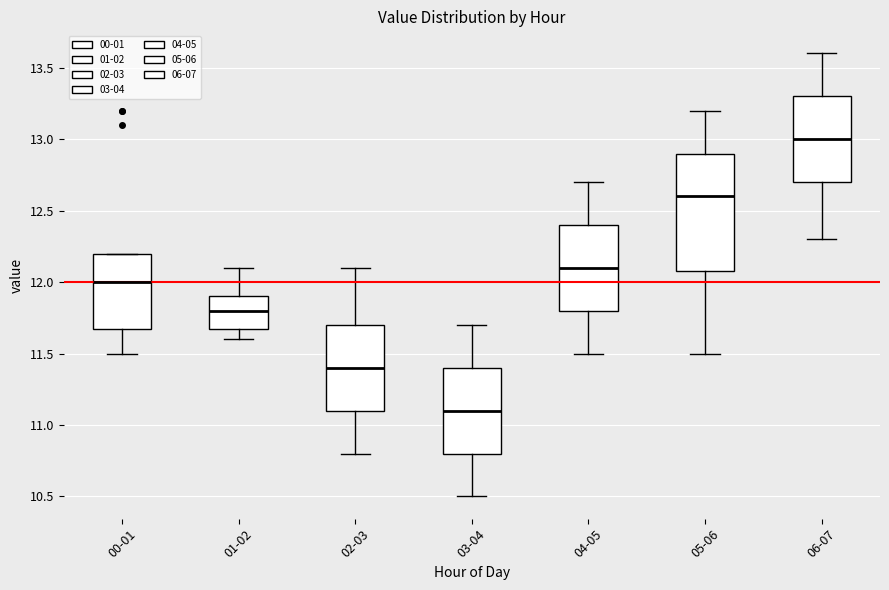

Reading left to right, read every box against the y-axis: the position of its median line, the range the box covers, and the ends of its whiskers. The values are not printed on the chart, so give them approximately, as read against the axis.

00-01: median 12.0, box 11.7 to 12.2, whiskers 11.5 to 12.2
01-02: median 11.8, box 11.7 to 11.9, whiskers 11.6 to 12.1
02-03: median 11.4, box 11.1 to 11.7, whiskers 10.8 to 12.1
03-04: median 11.1, box 10.8 to 11.4, whiskers 10.5 to 11.7
04-05: median 12.1, box 11.8 to 12.4, whiskers 11.5 to 12.7
05-06: median 12.6, box 12.1 to 12.9, whiskers 11.5 to 13.2
06-07: median 13.0, box 12.7 to 13.3, whiskers 12.3 to 13.6